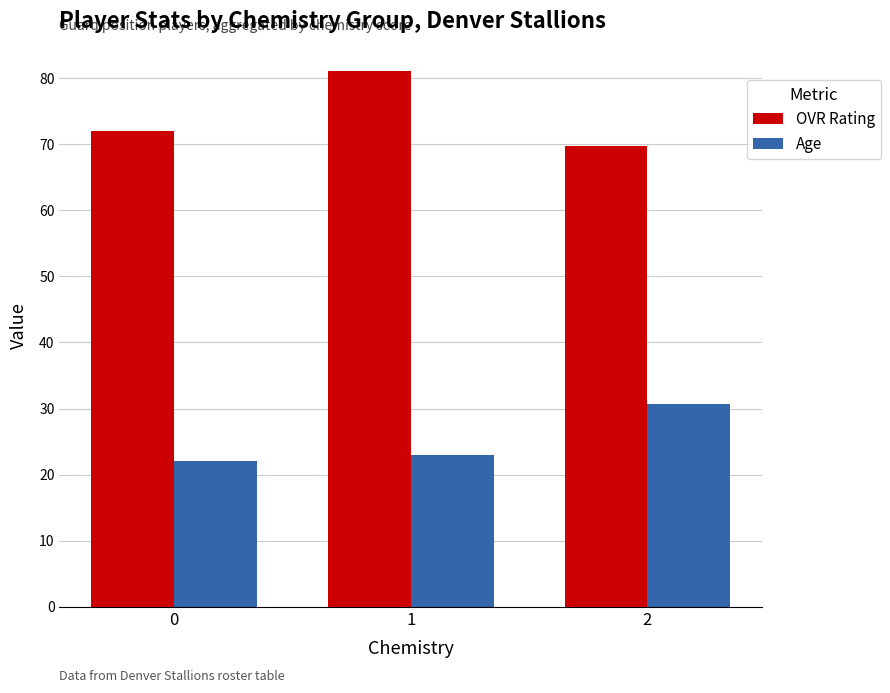

Is the value of OVR Rating at 1 greater than the value of Age at 2?

Yes